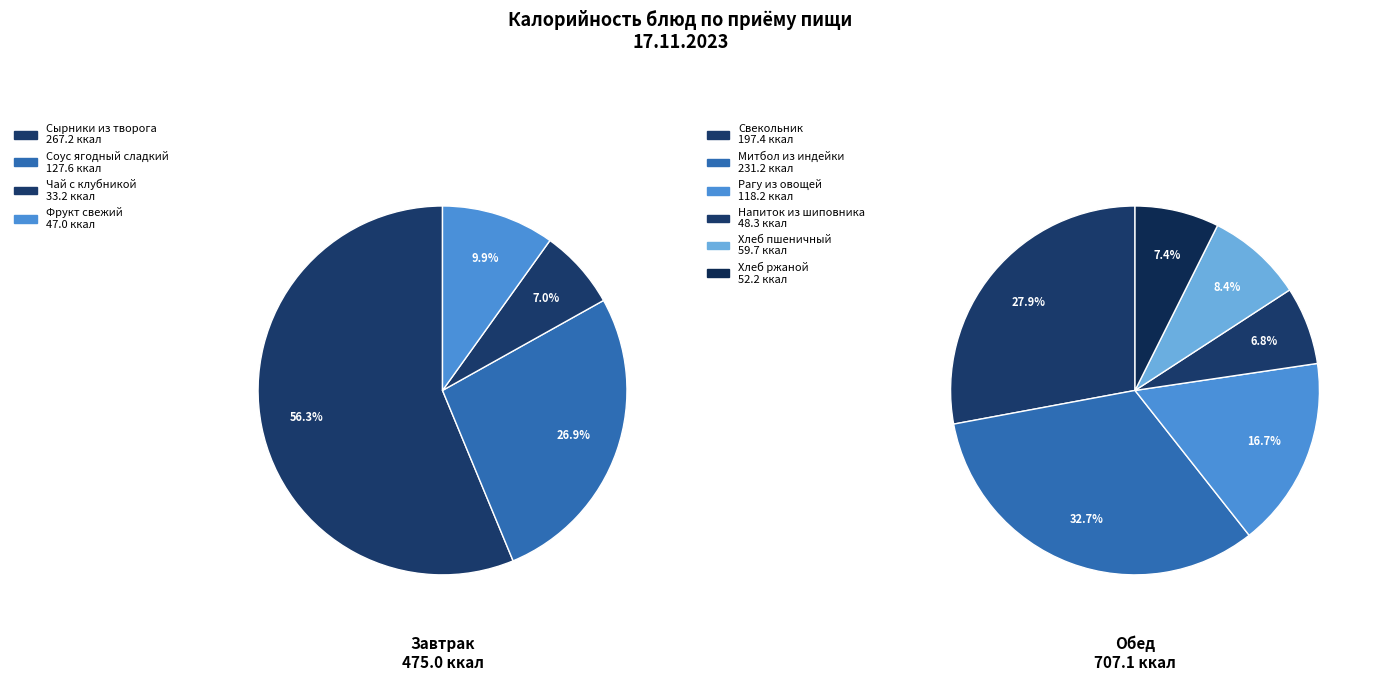

Rank the categories by value from highest to lowest.

Сырники из творога, Митбол из индейки, Свекольник, Соус ягодный сладкий, Рагу из овощей, Хлеб пшеничный, Хлеб ржаной, Напиток из шиповника, Фрукт свежий, Чай с клубникой